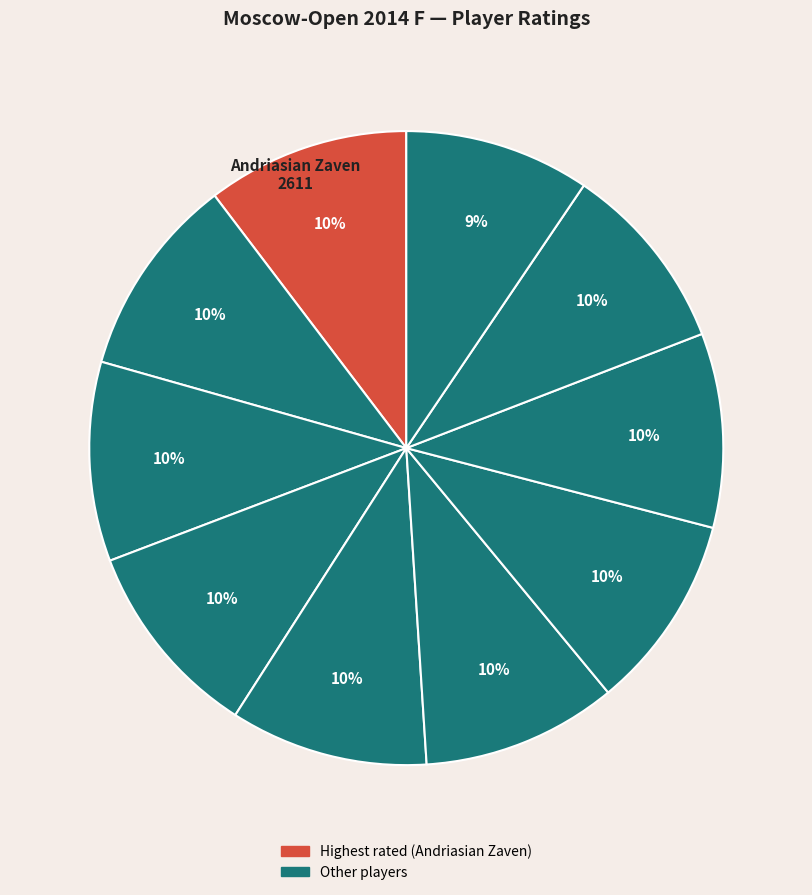

Which slice is the largest?

Andriasian Zaven